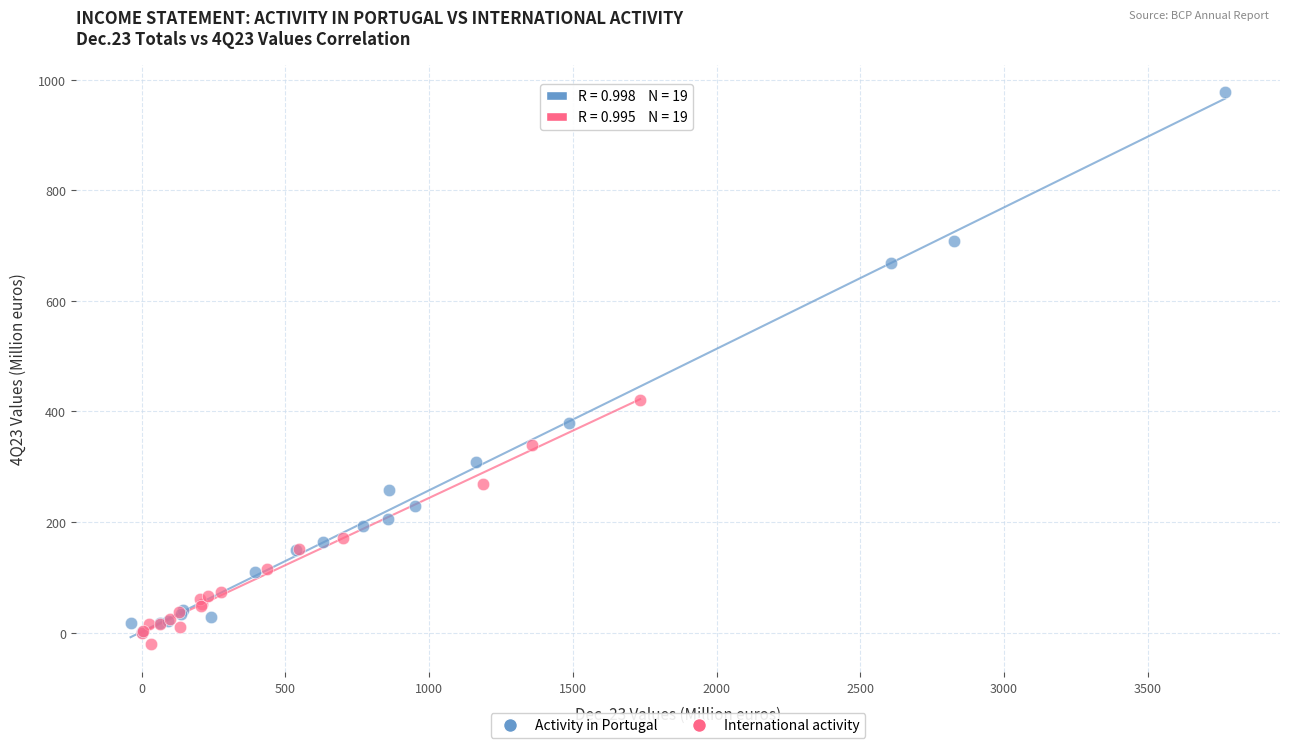

Which series contains the highest Y value?

Activity in Portugal